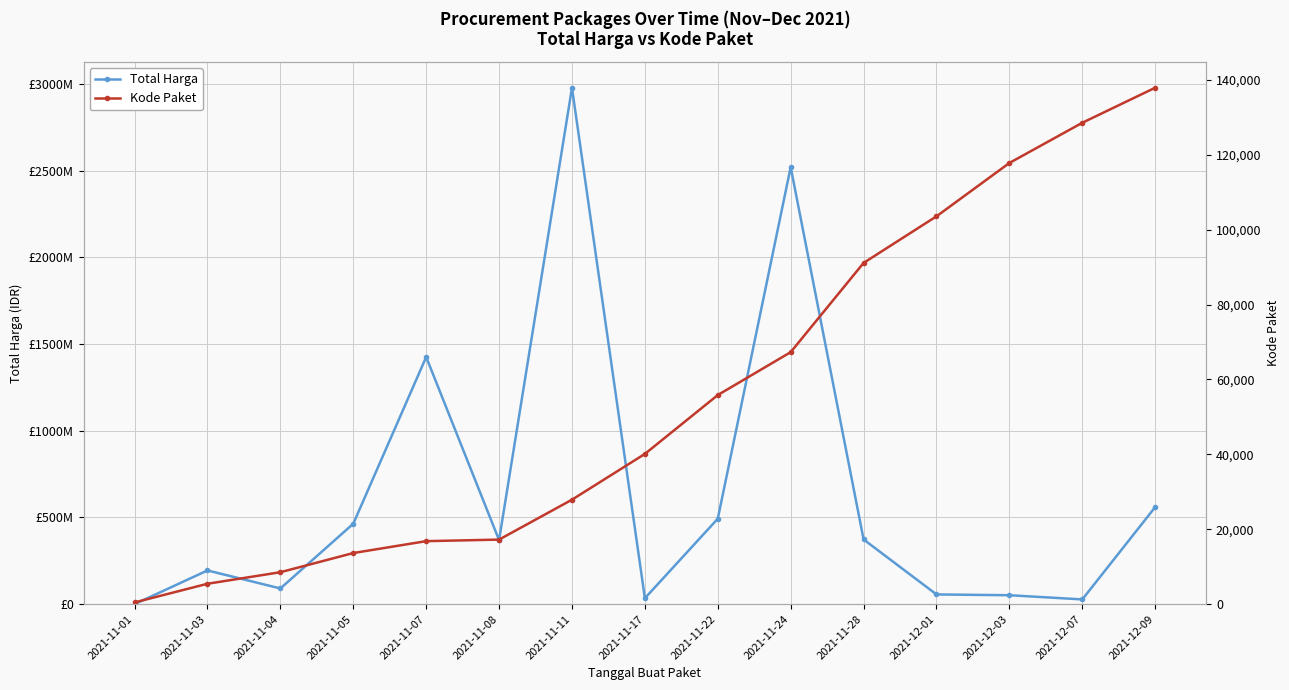

Reading right to left, transcribe all the data shown in this chart.

Total Harga: 2021-12-09=559971000	2021-12-07=27412000	2021-12-03=51601000	2021-12-01=56152800	2021-11-28=373404000	2021-11-24=2521327200	2021-11-22=493000000	2021-11-17=34292000	2021-11-11=2978963240	2021-11-08=369423500	2021-11-07=1425867900	2021-11-05=464002100	2021-11-04=90672075	2021-11-03=194511270	2021-11-01=333600
Kode Paket: 2021-12-09=137876	2021-12-07=128516	2021-12-03=117783	2021-12-01=103541	2021-11-28=91101	2021-11-24=67279	2021-11-22=55826	2021-11-17=40112	2021-11-11=27891	2021-11-08=17238	2021-11-07=16823	2021-11-05=13652	2021-11-04=8530	2021-11-03=5449	2021-11-01=464